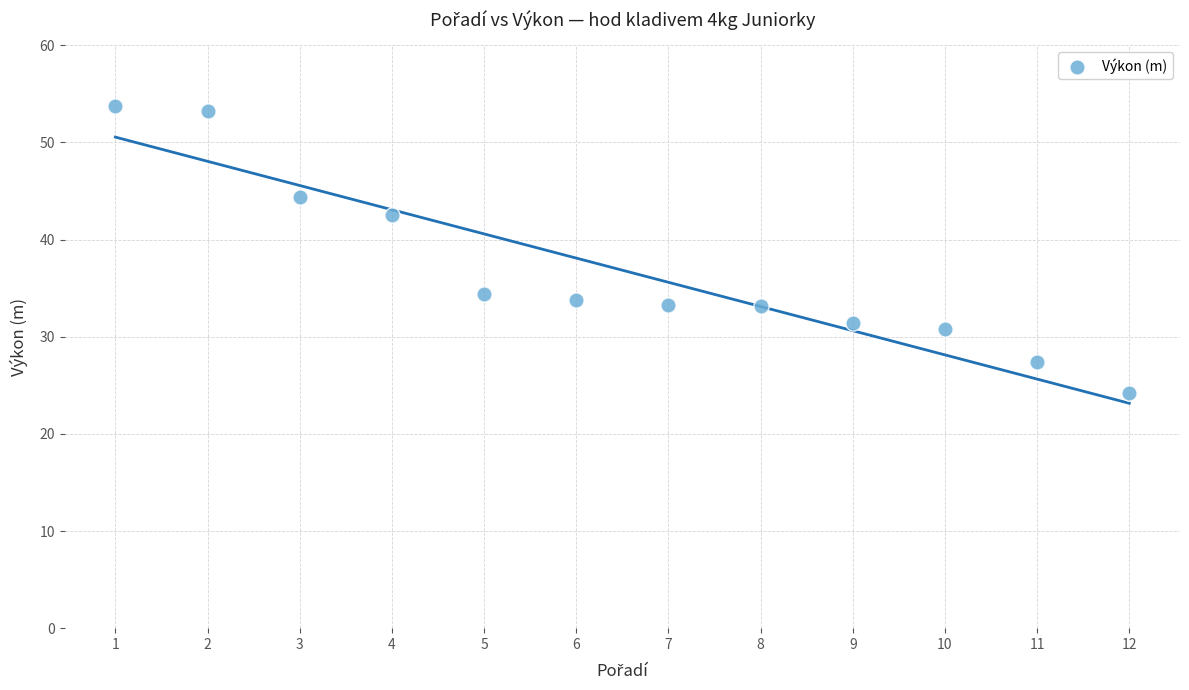

What Y value in the scatter plot is closest to 38?

34.4